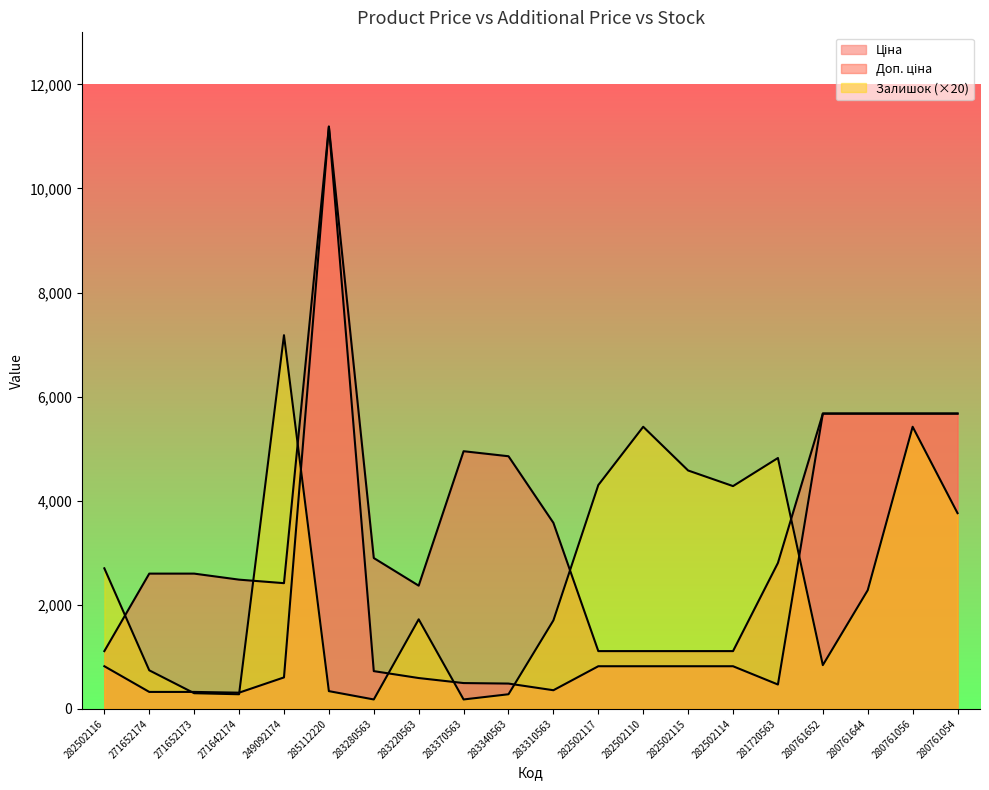

List the series in order of their peak value, lowest first.

Залишок, Ціна, Доп. ціна